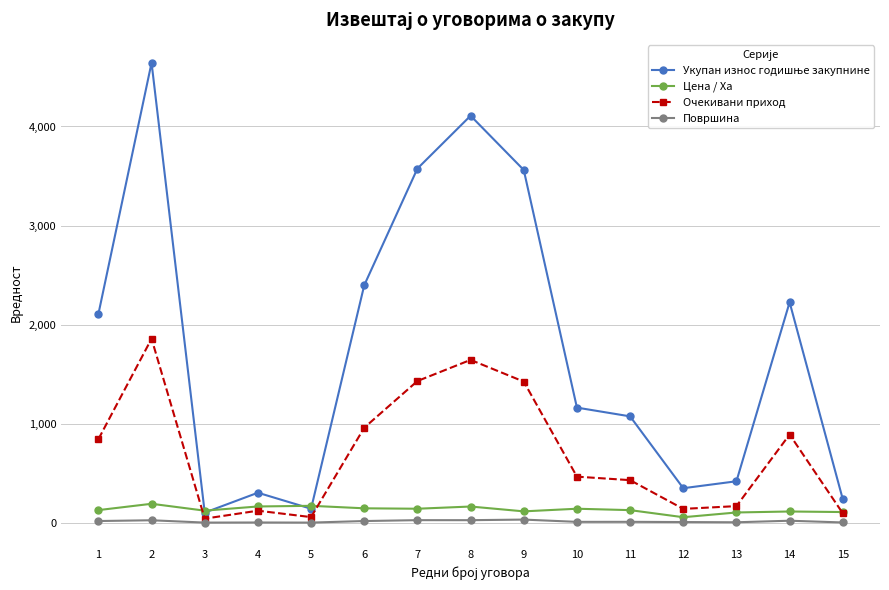

What is the maximum value shown in the chart?

4642.9